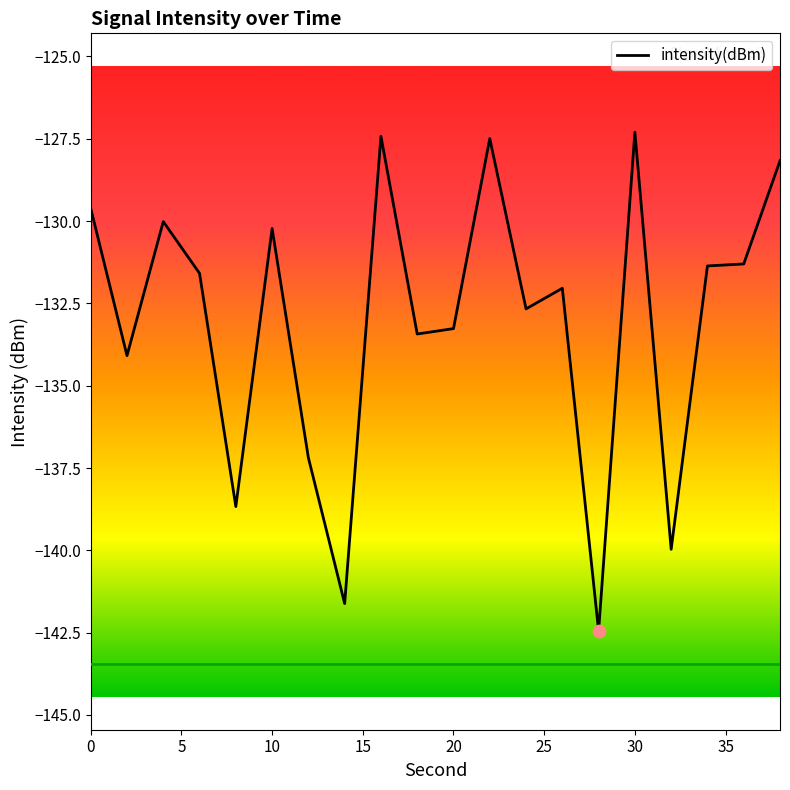

What is the smallest value displayed?

-142.4